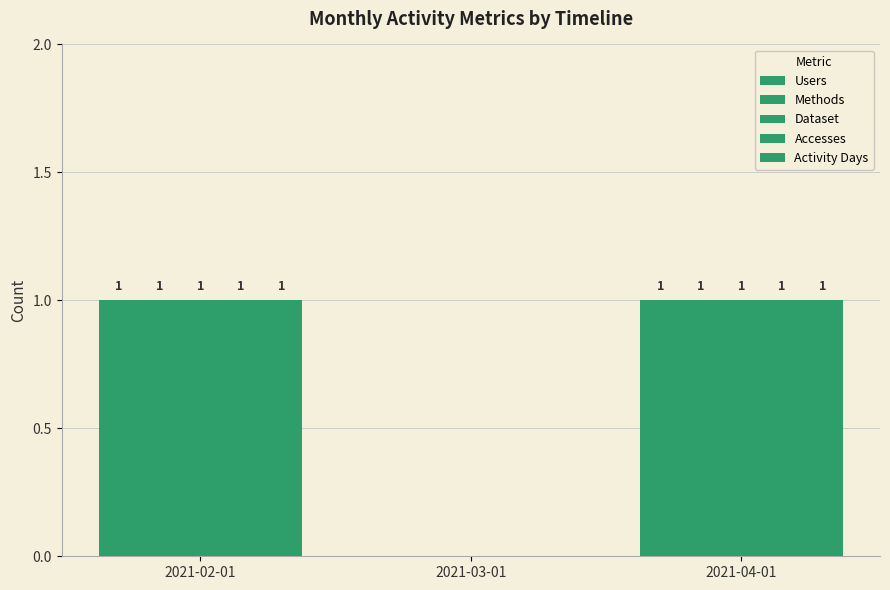

How many distinct data groups are displayed?

5